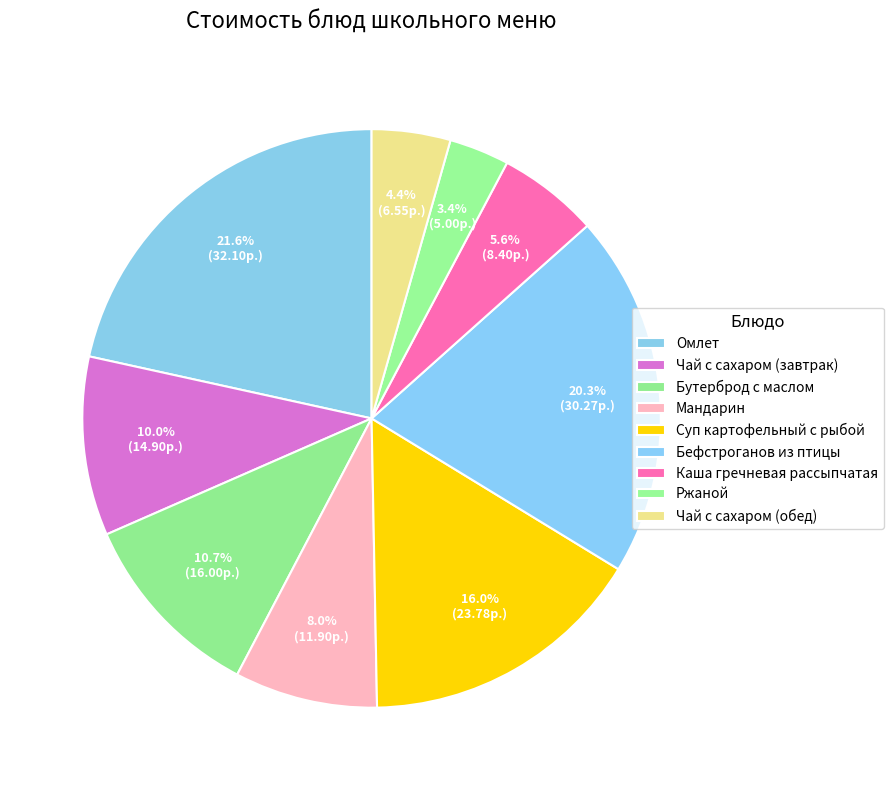

Does Каша гречневая рассыпчатая represent more than half of the total?

No